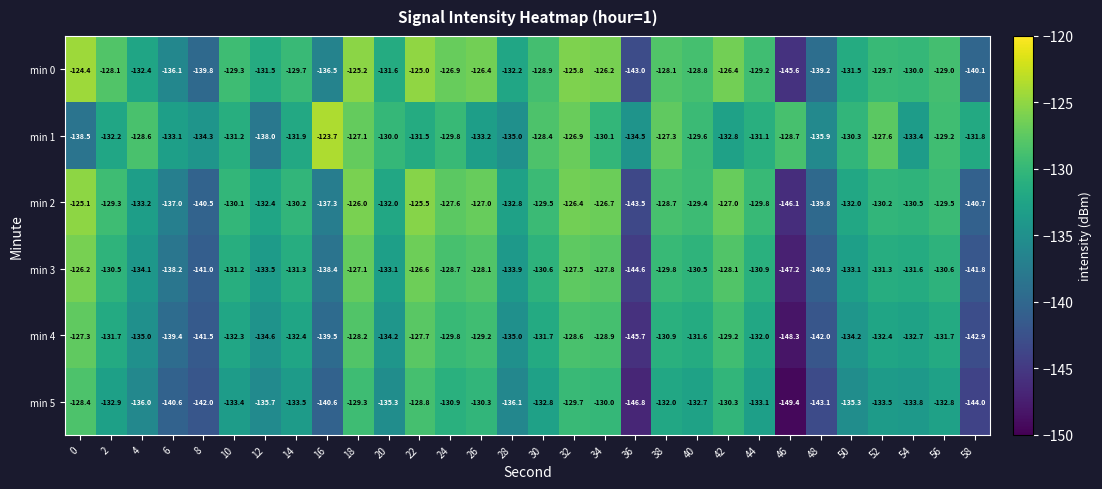

What value does the min 1 series have at 46?

-128.7